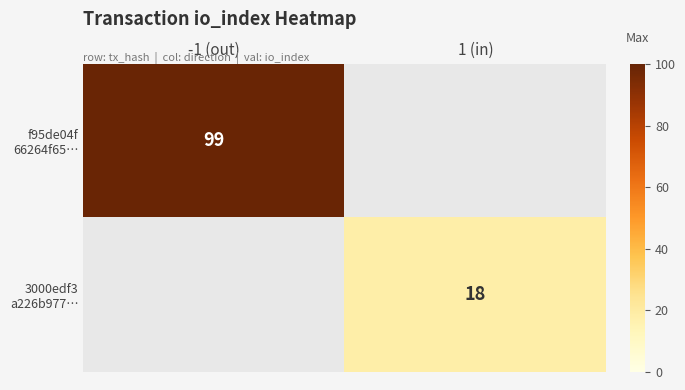

At -1 (out), list the series in order from largest to smallest.

f95de04f 66264f65…, 3000edf3 a226b977…